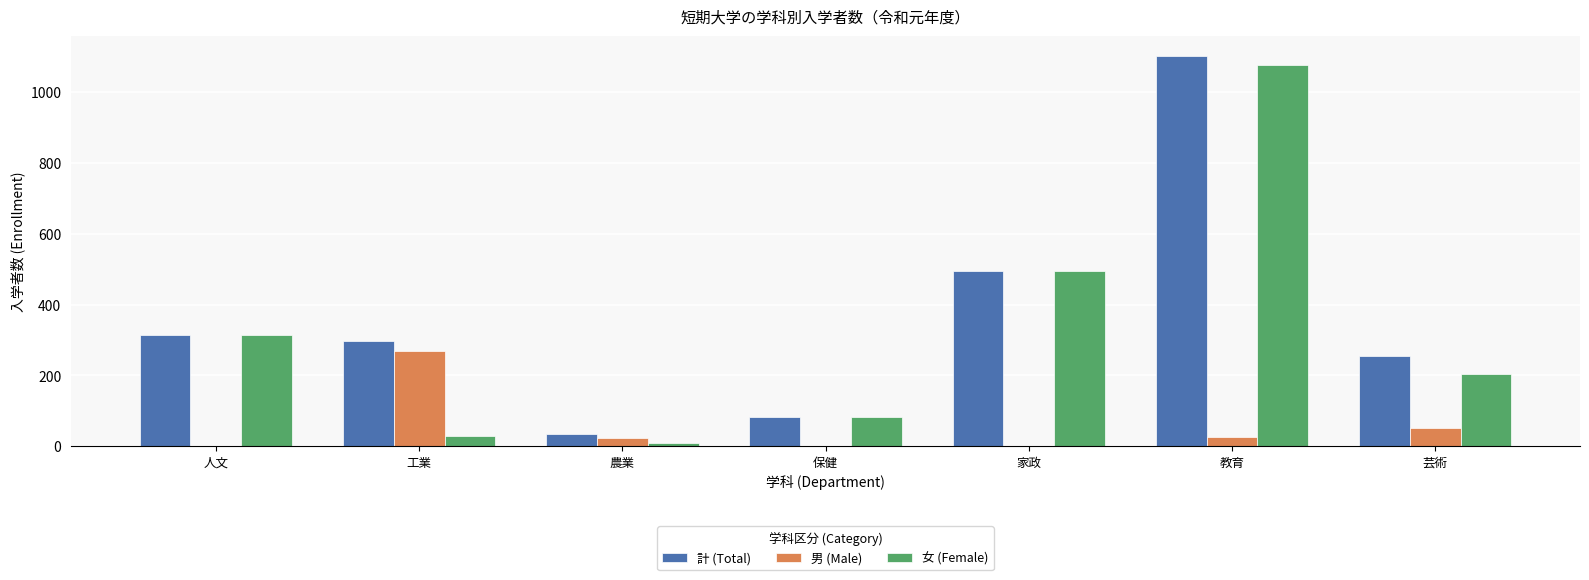

True or false: 計 (Total) has a value of 1102 at 教育.

True